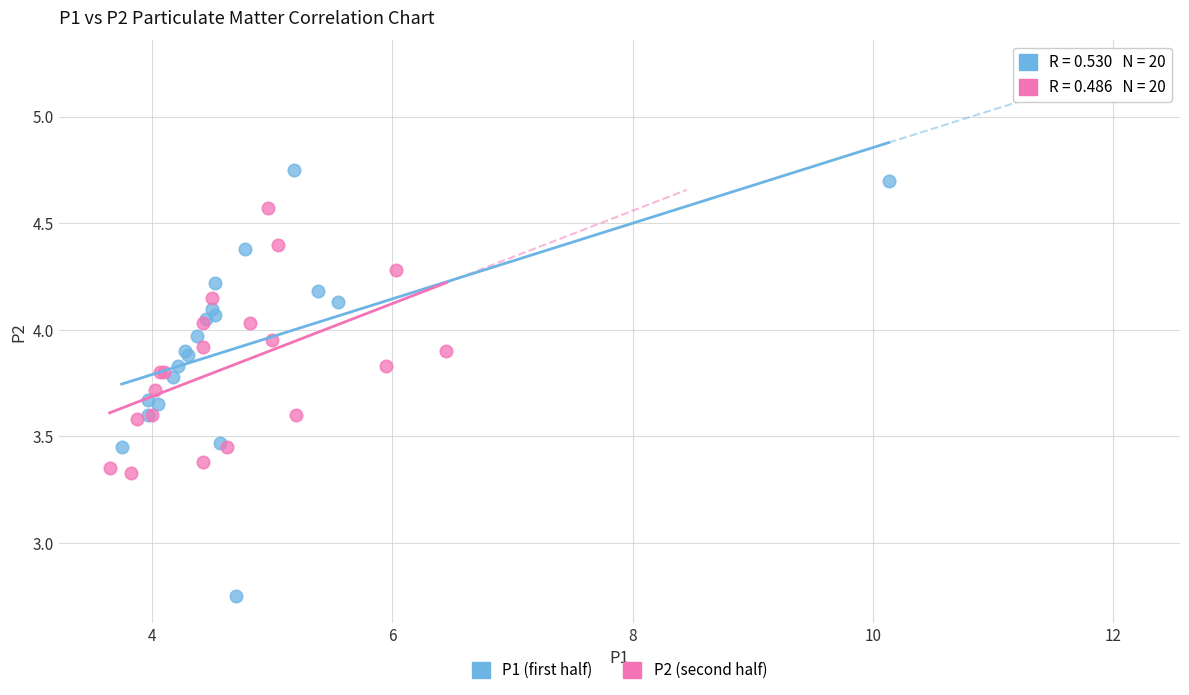

Which series has the widest spread of Y values?

P1 (first half)